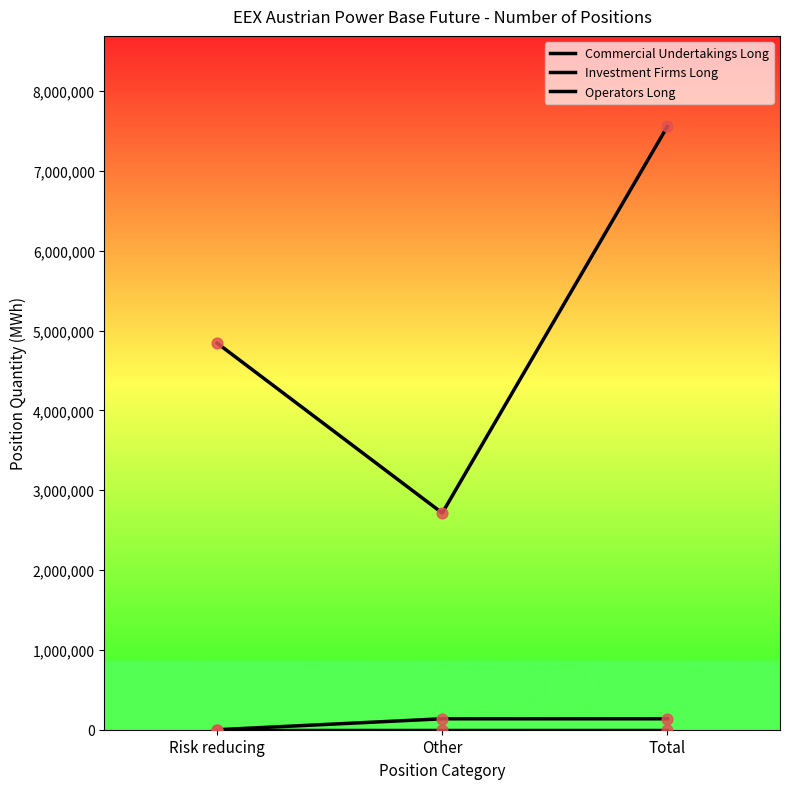

At how many categories does at least one series exceed 1757325?

3